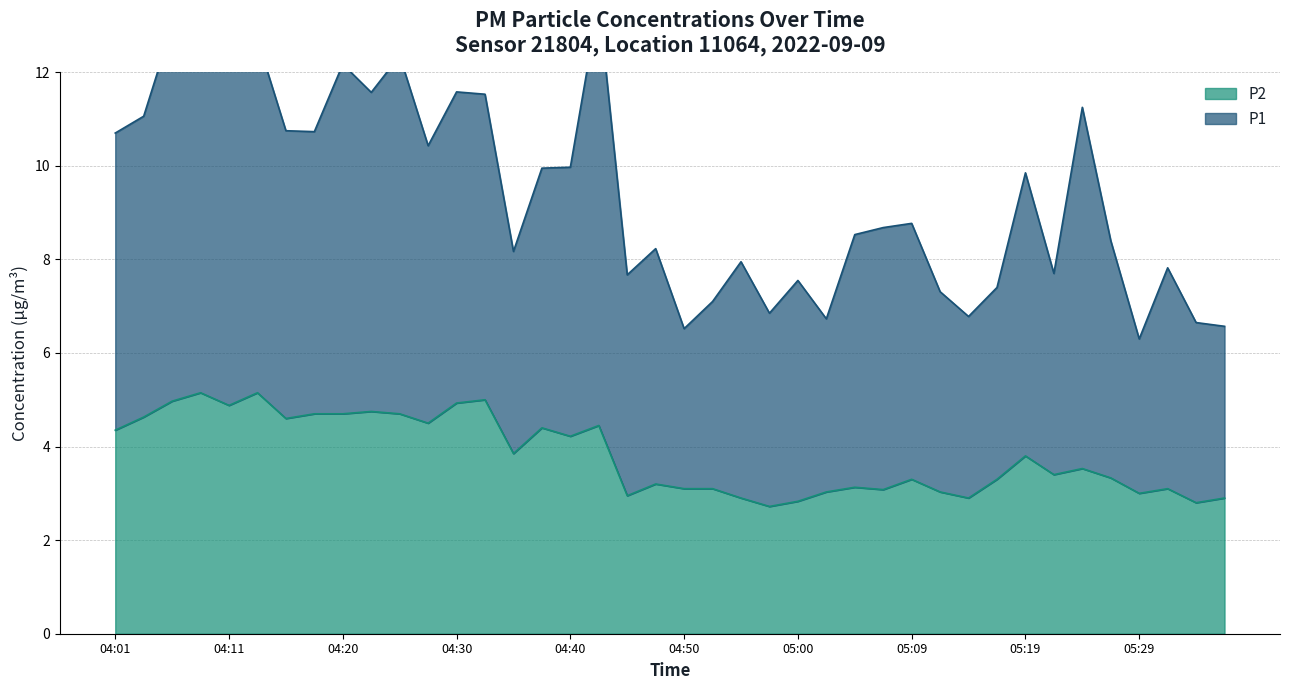

What is the label of the 24th point from the right?

04:40